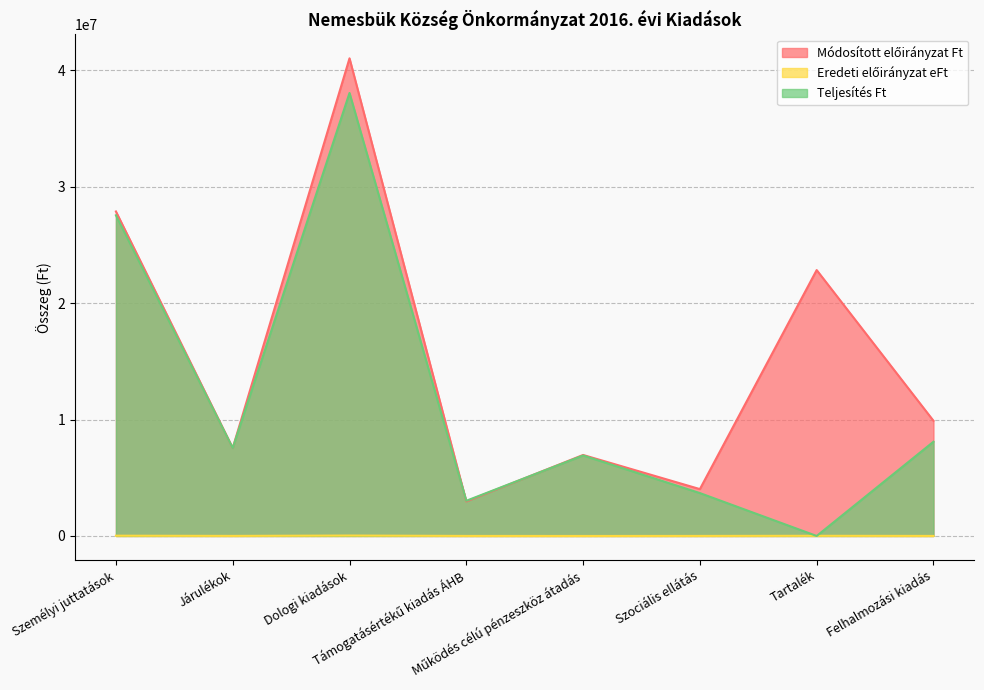

Which series changed the most between Támogatásértékű kiadás ÁHB and Tartalék?

Módosított előirányzat Ft